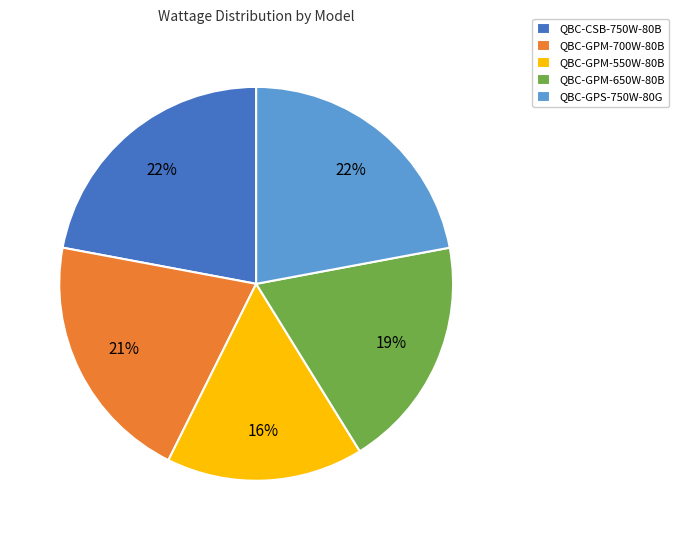

Is there a majority slice in this chart?

No